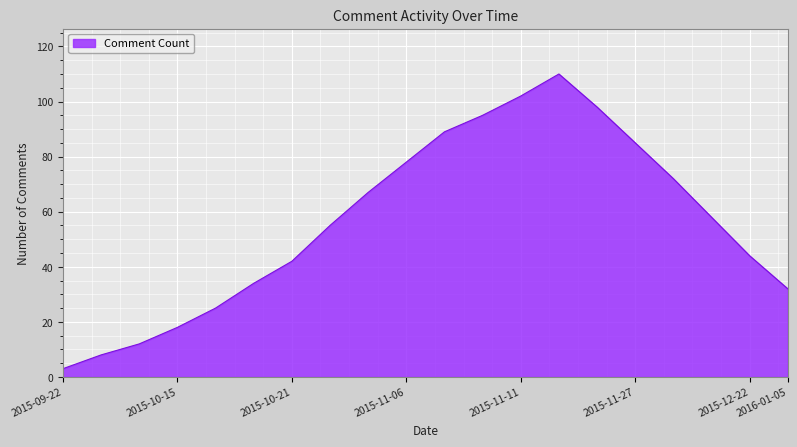

What is the difference between the maximum and minimum values?

107